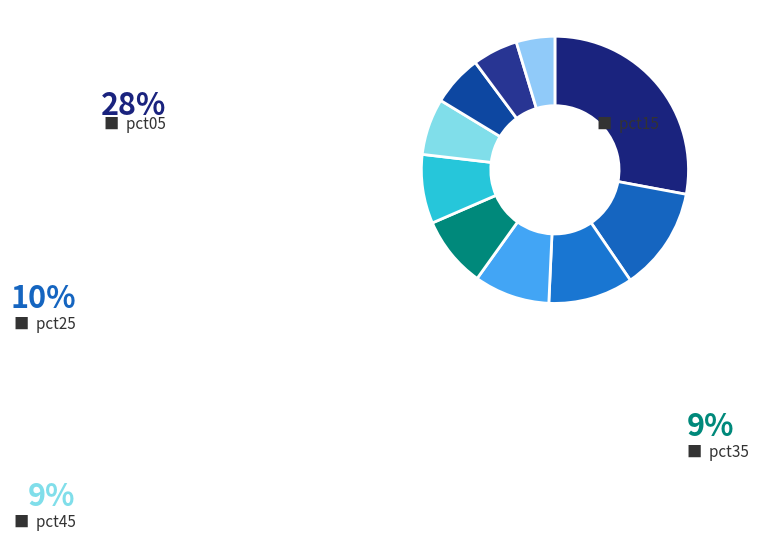

How many segments does this pie chart have?

10